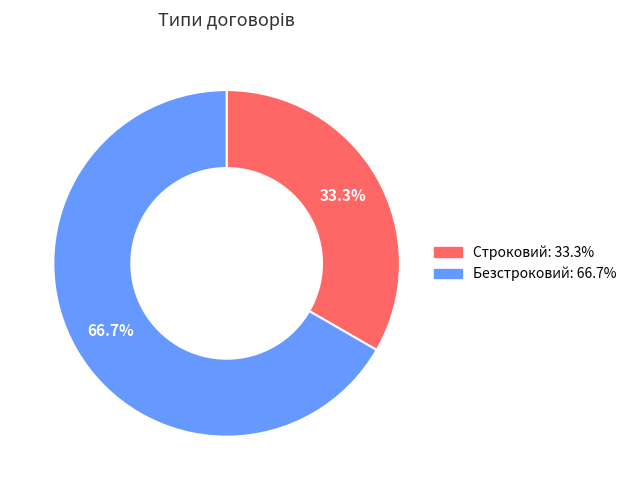

Approximately how many times larger is the value at Безстроковий compared to Строковий?

2.0